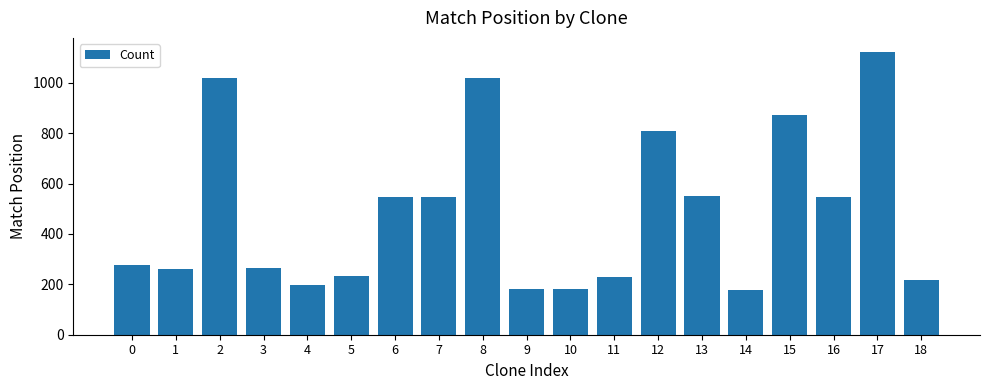

What is the value of the 2nd bar from the left?

262